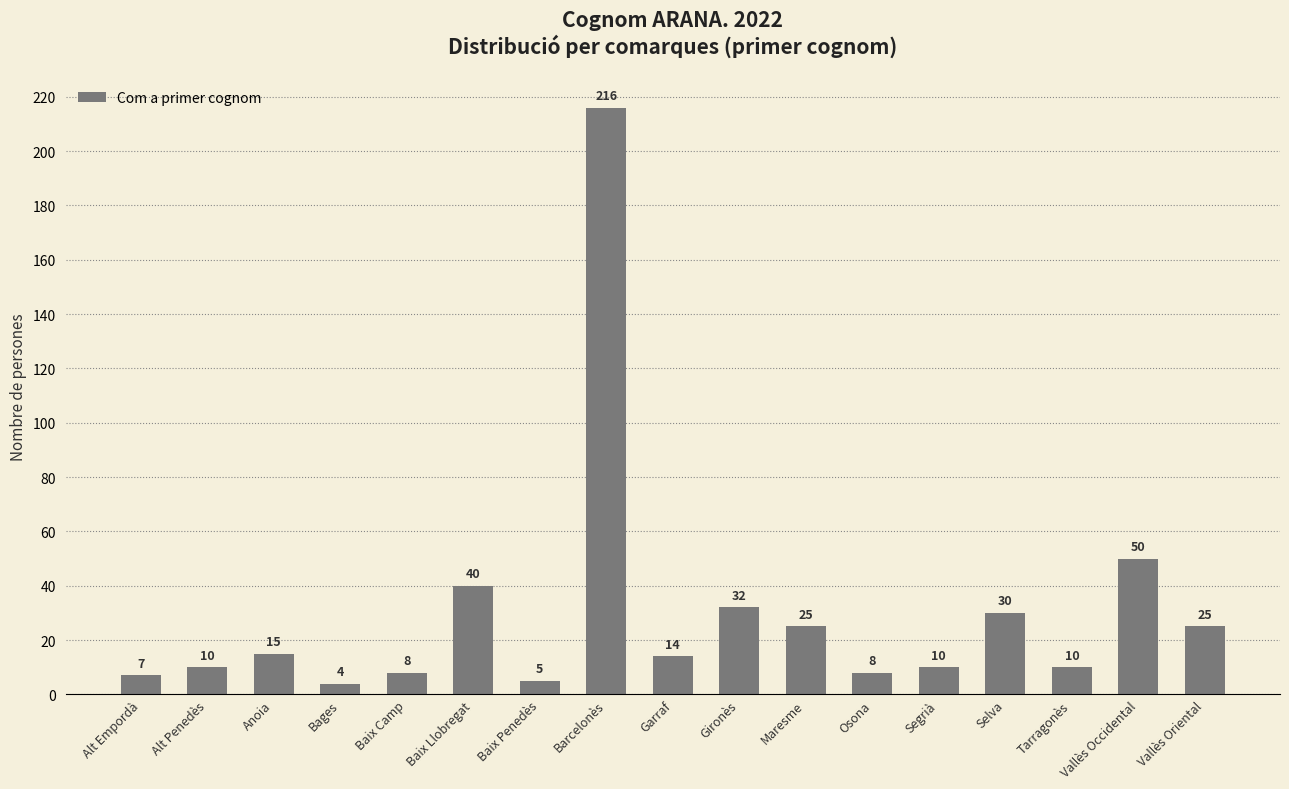

What is the value of the 8th bar from the left?

216